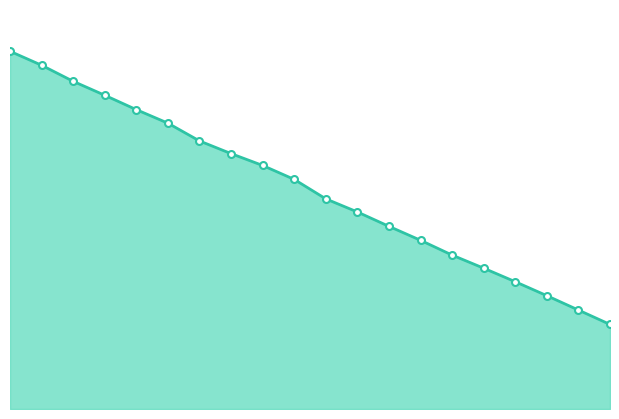

Where is the data nearest to the value 926?

800